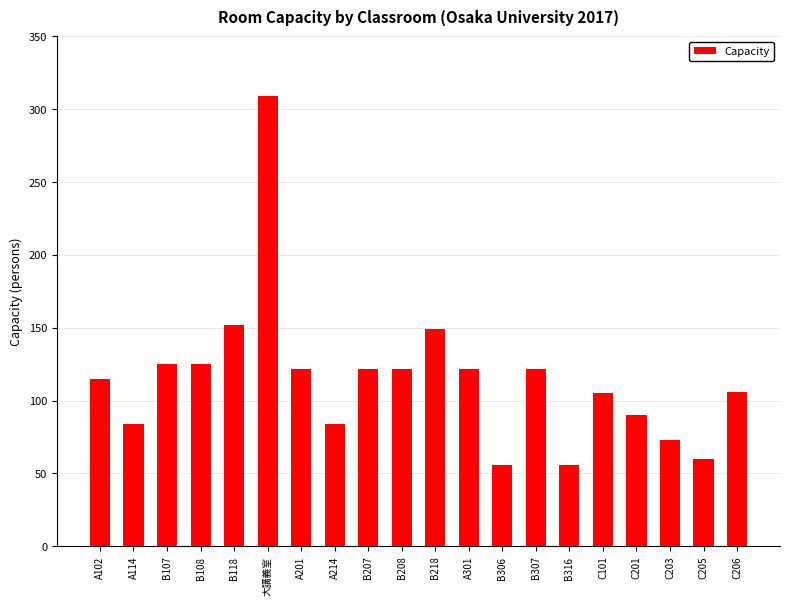

Does the chart contain any negative values?

No